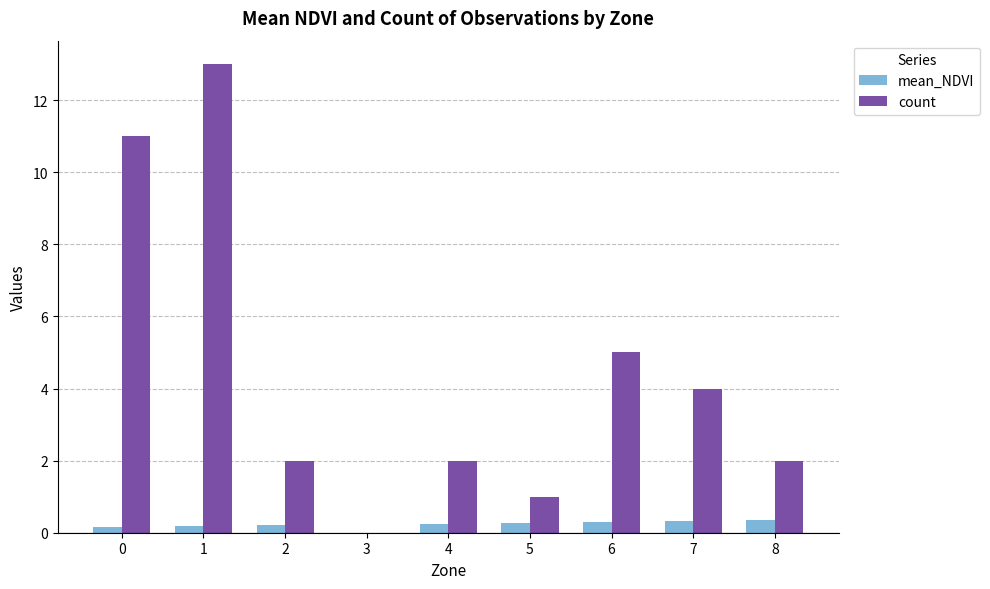

The value of count at 1 is 13.0. True or false?

True